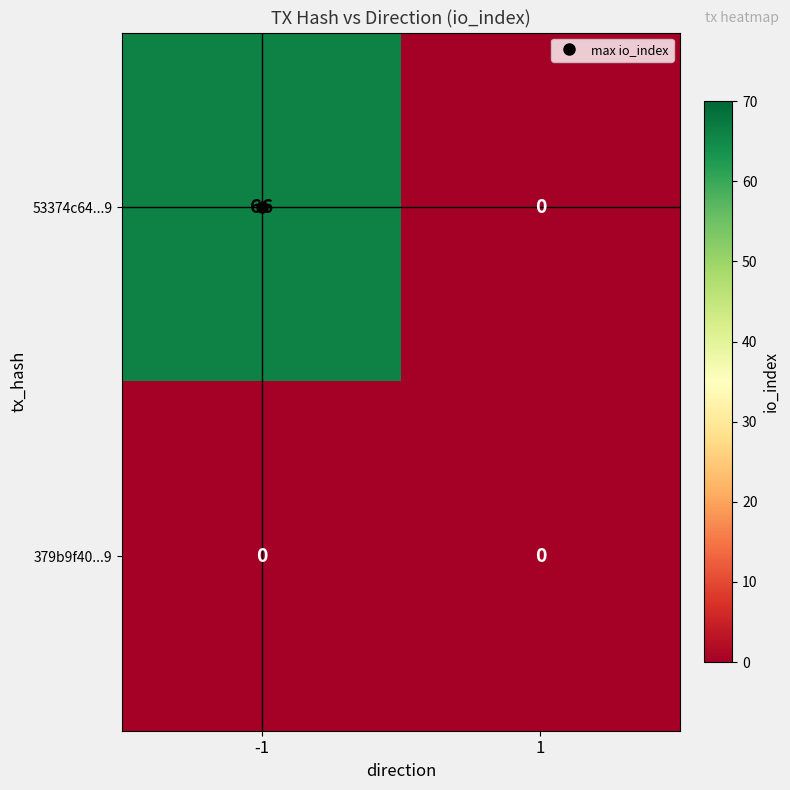

What is the total value across all series at -1?

66